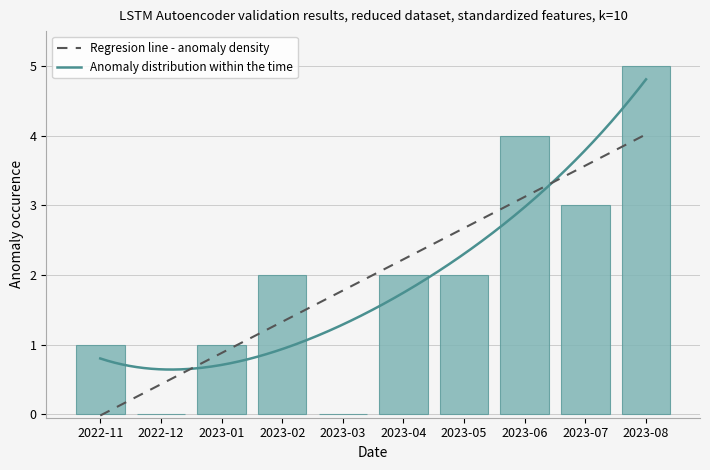

What is the average value?

2